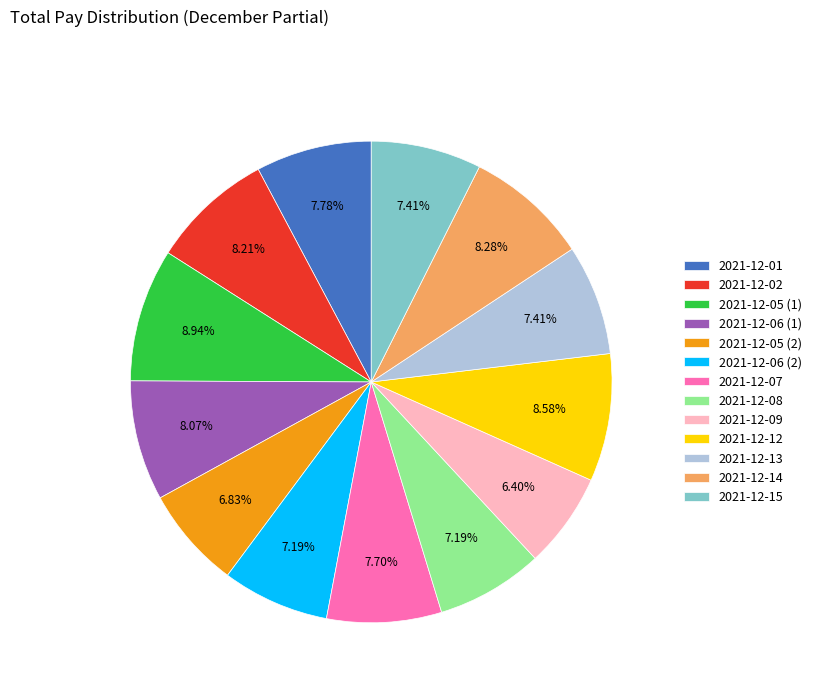

Is there any slice that represents more than half of the pie?

No